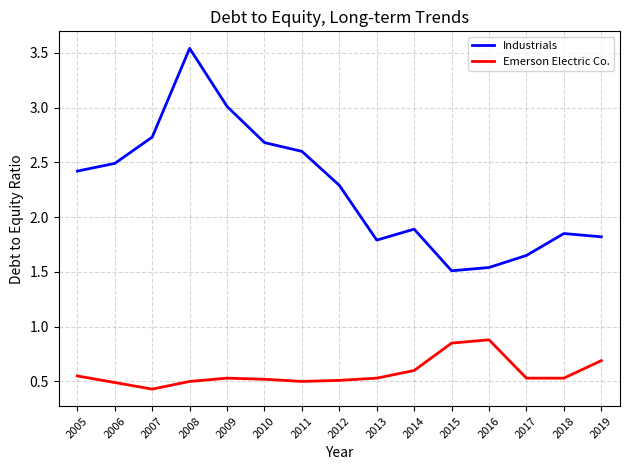

What are all the series names shown in the legend?

Industrials, Emerson Electric Co.